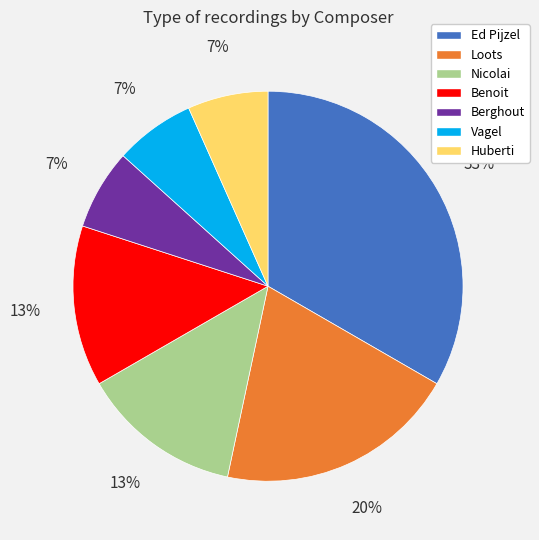

Is the sum of Loots and Benoit greater than half?

No